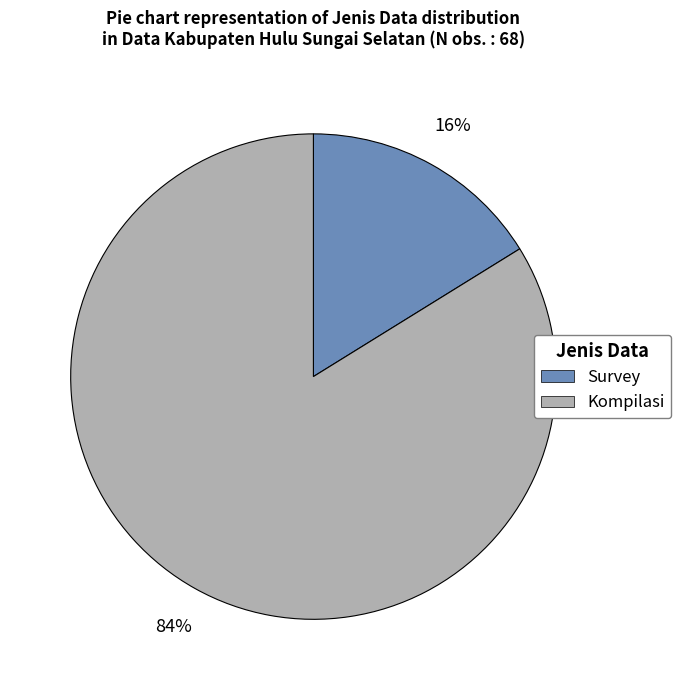

True or false: Kompilasi accounts for 75% of the total.

False